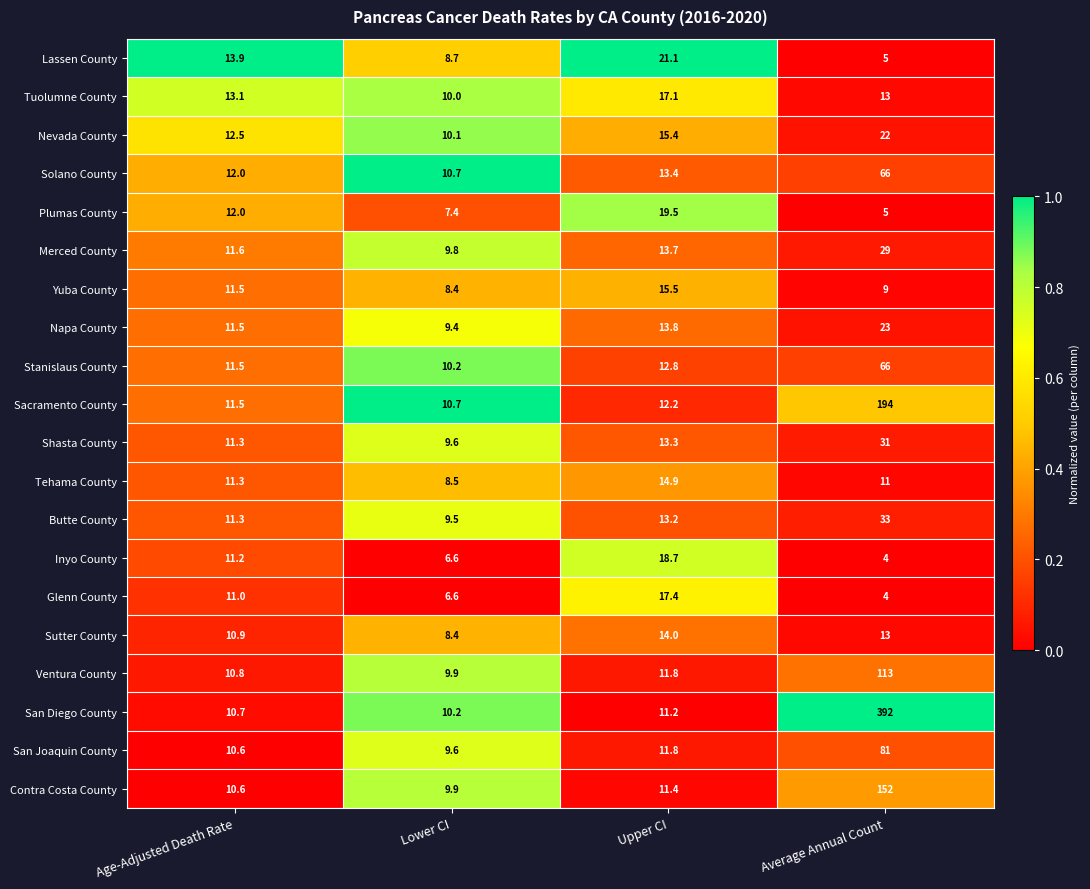

What is the difference between the highest and lowest values at Age-Adjusted Death Rate?

3.3